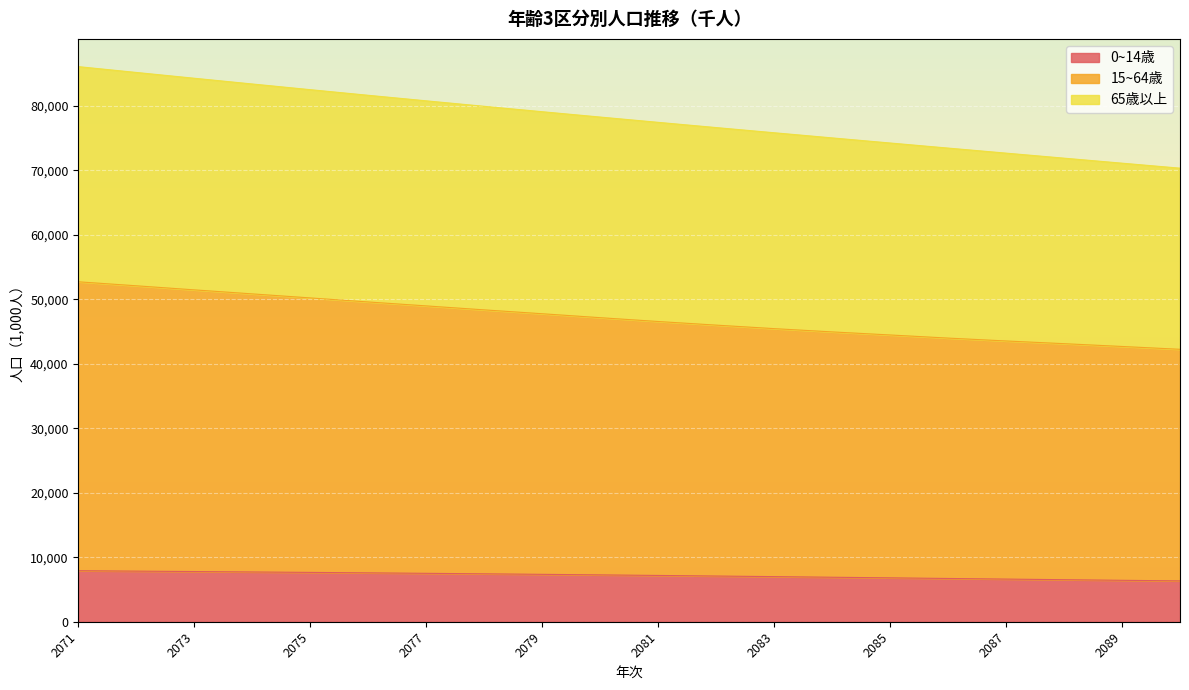

What is the greatest value displayed?

86090.3